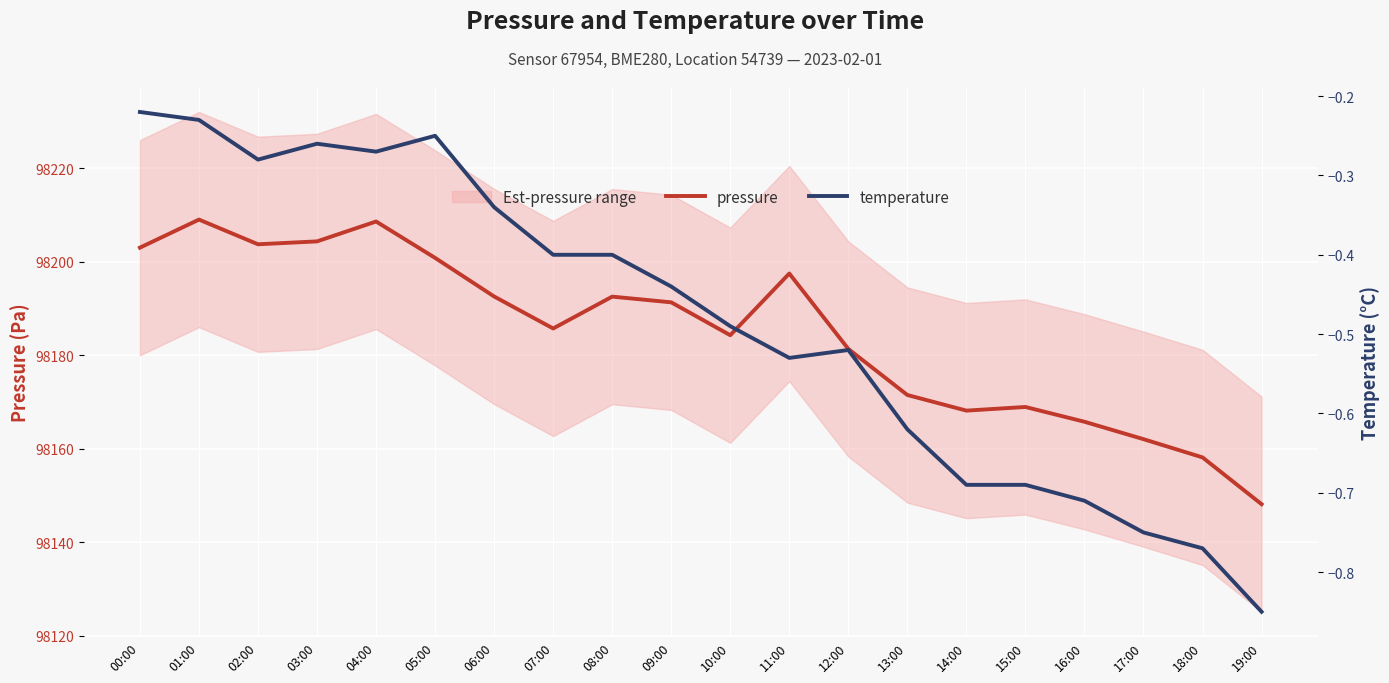

What is the label of the 20th point from the right?

00:00